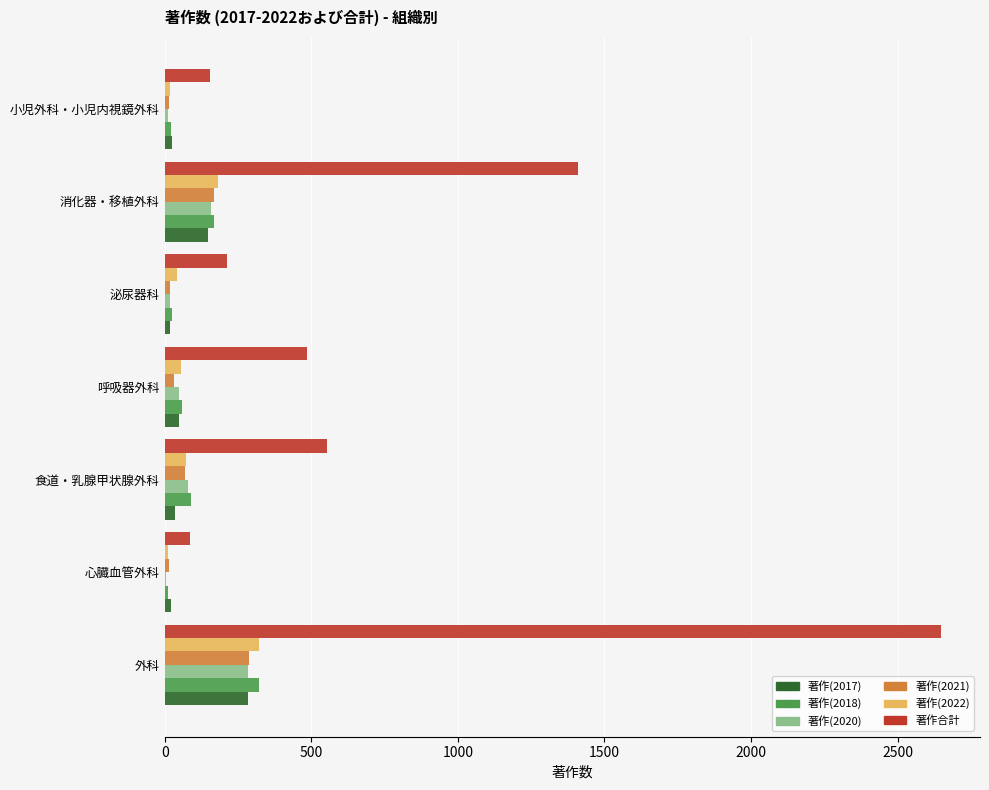

The value of 著作(2021) at 消化器・移植外科 is 167. True or false?

True